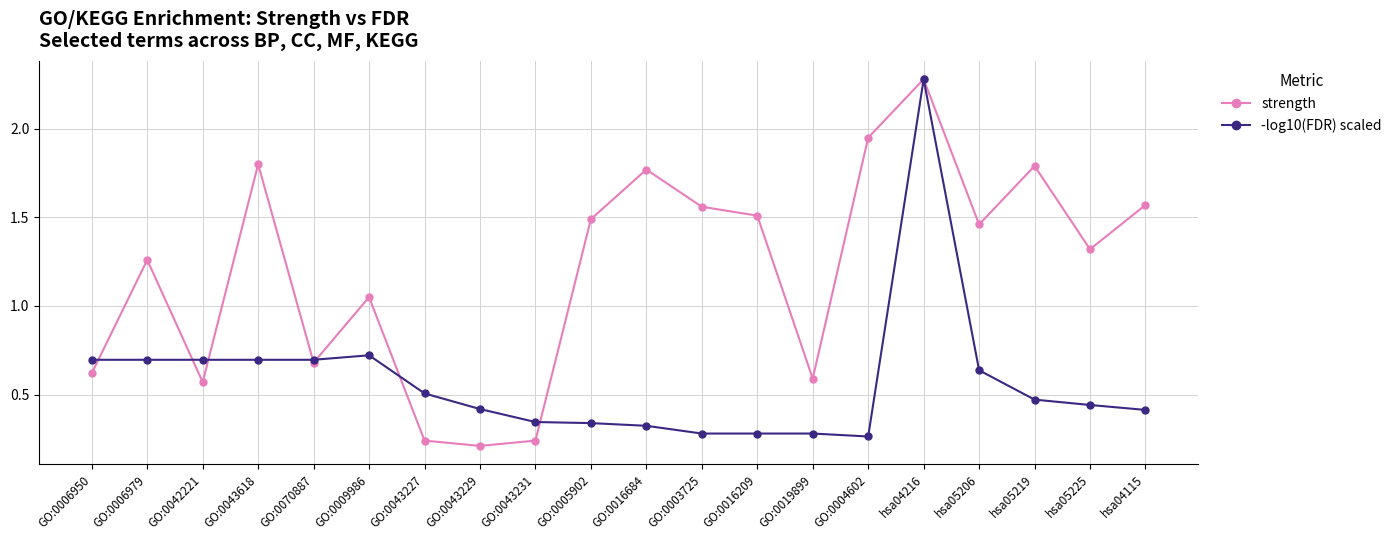

What is the label of the 6th point from the right?

GO:0004602